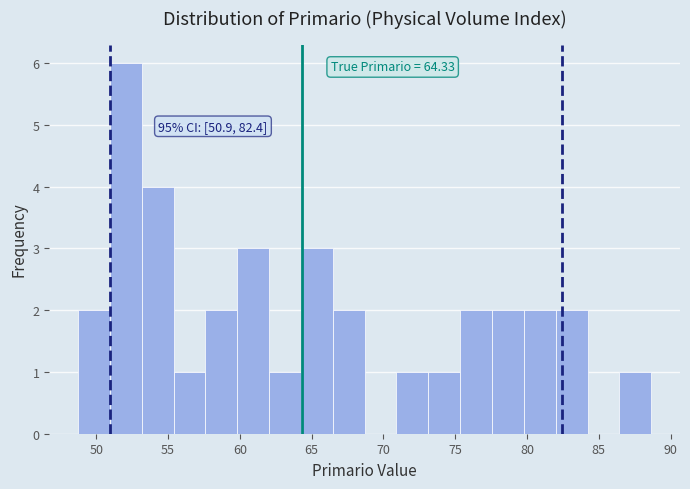

Which range on the x-axis has the tallest bar?

51.0 to 53.0